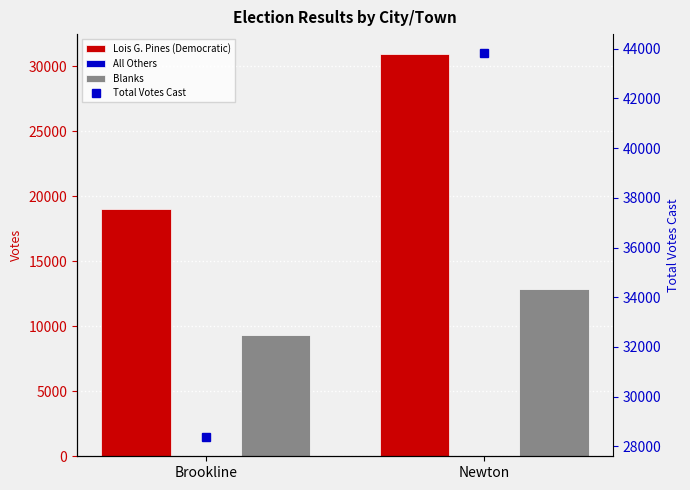

Is the value of Lois G. Pines (Democratic) at Newton greater than the value of All Others at Newton?

Yes